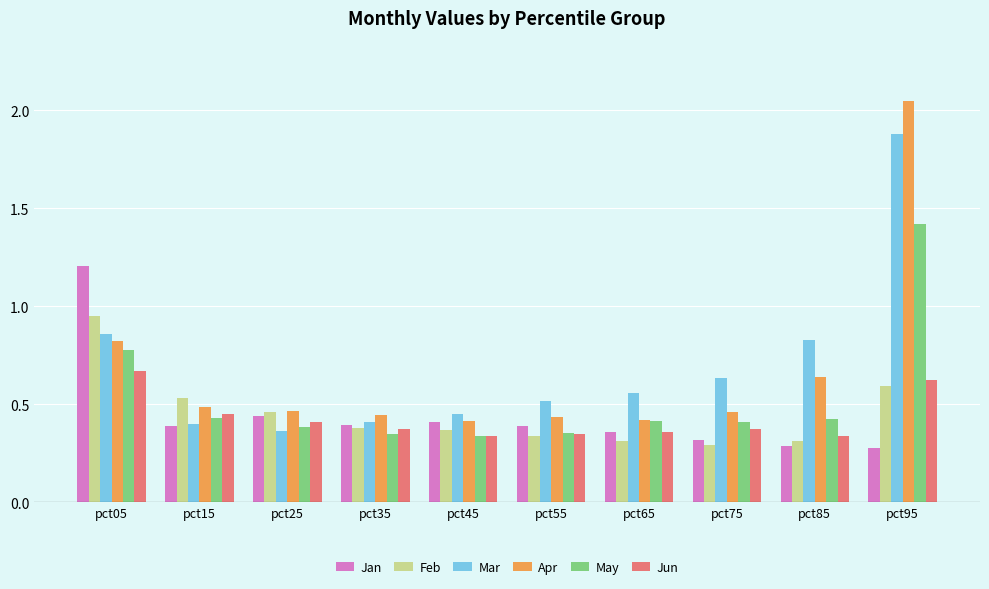

Count the number of categories in the chart.

10